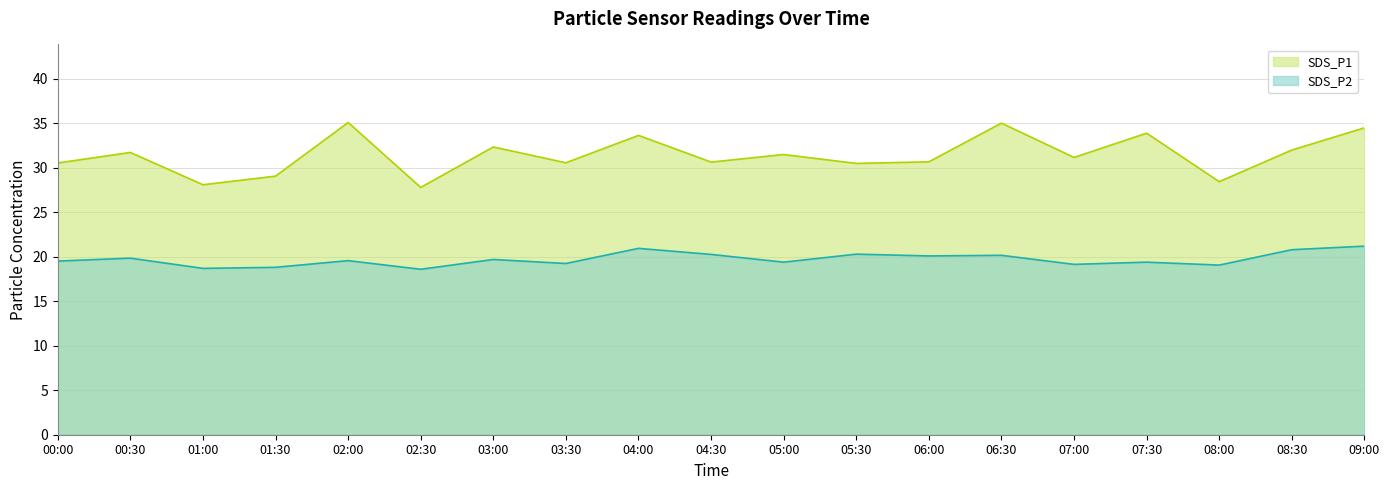

True or false: SDS_P2 and SDS_P1 cross at least once.

False